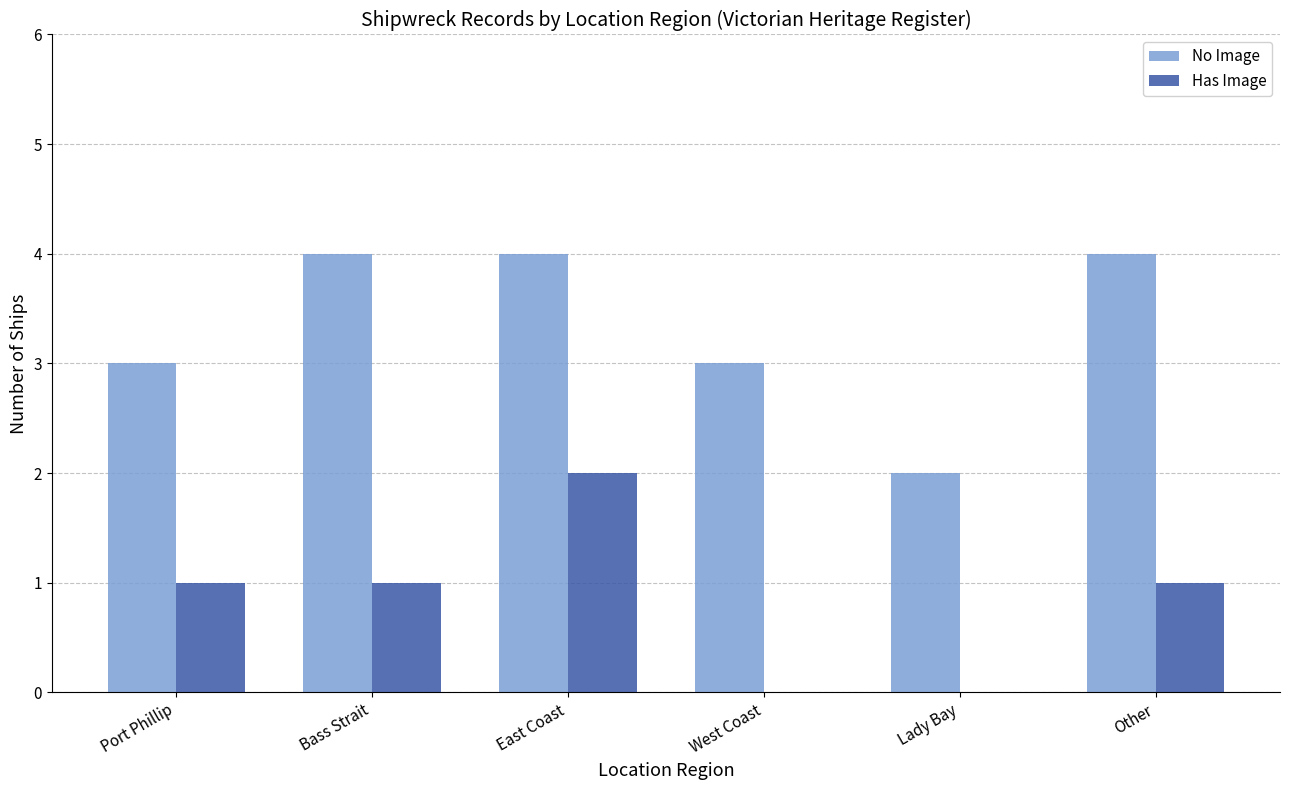

What is the approximate value of Has Image at Bass Strait?

1